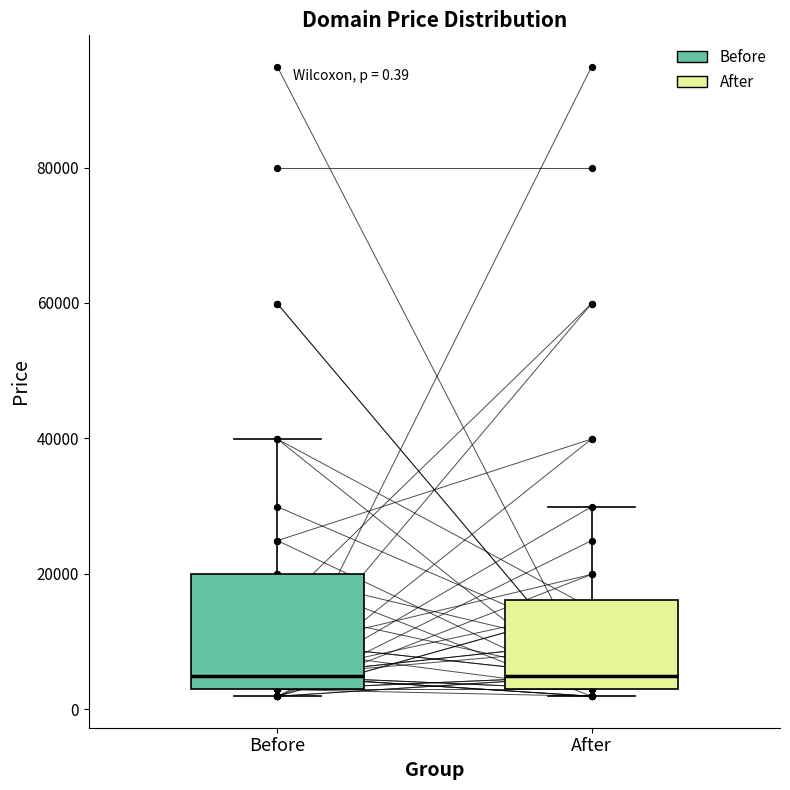

Which box is the tallest, from its lower edge to its upper edge?

Before